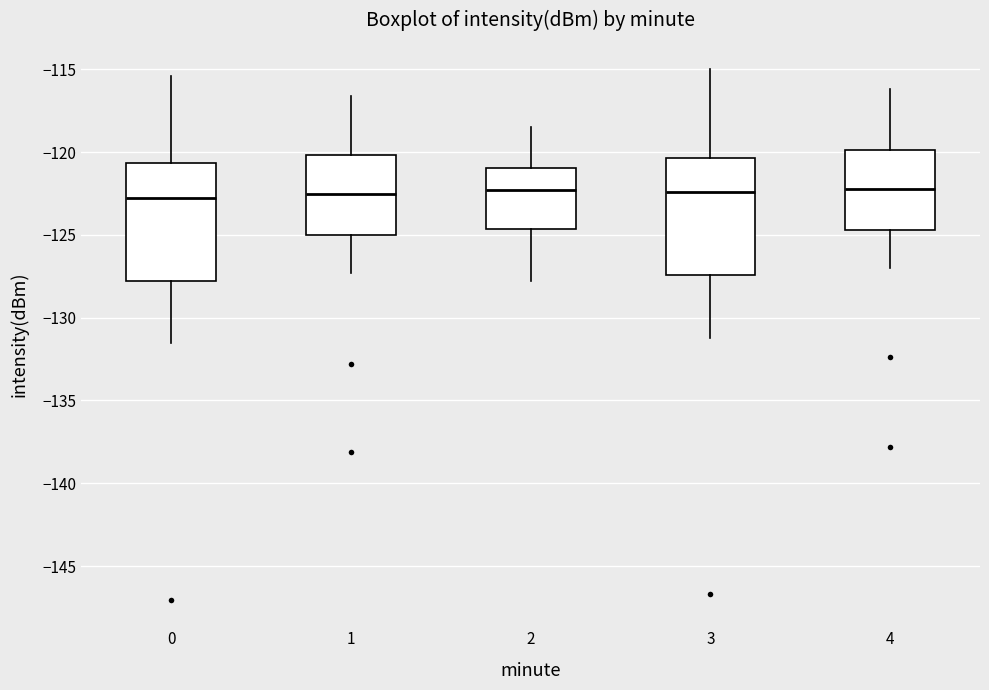

Where does the lower whisker of the box at x = 3 end on the y-axis? The values are not printed on the chart, so give them approximately, as read against the axis.

-131.0